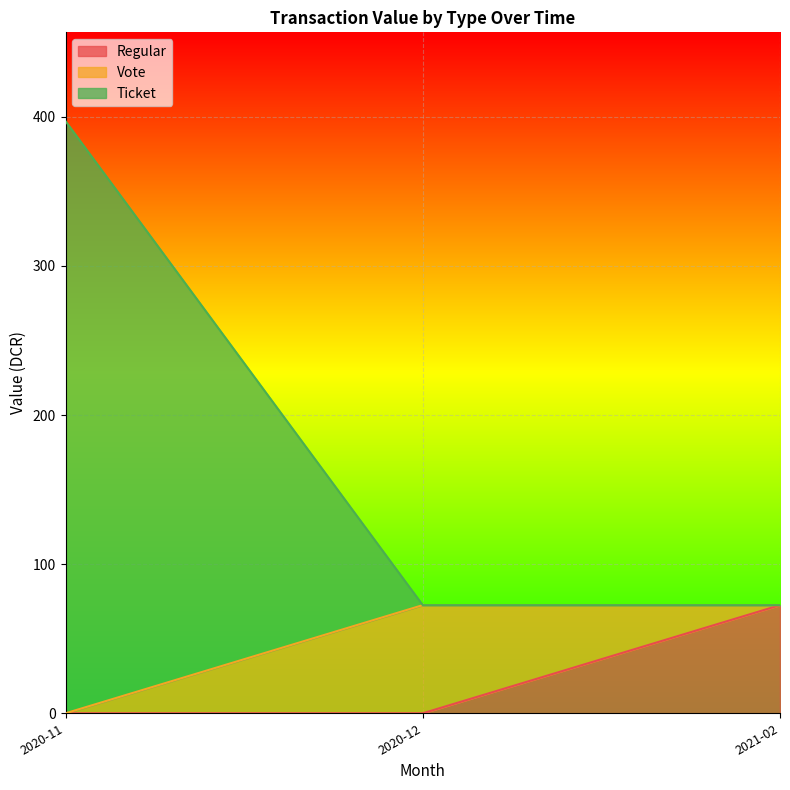

At how many categories does at least one series exceed 239?

1